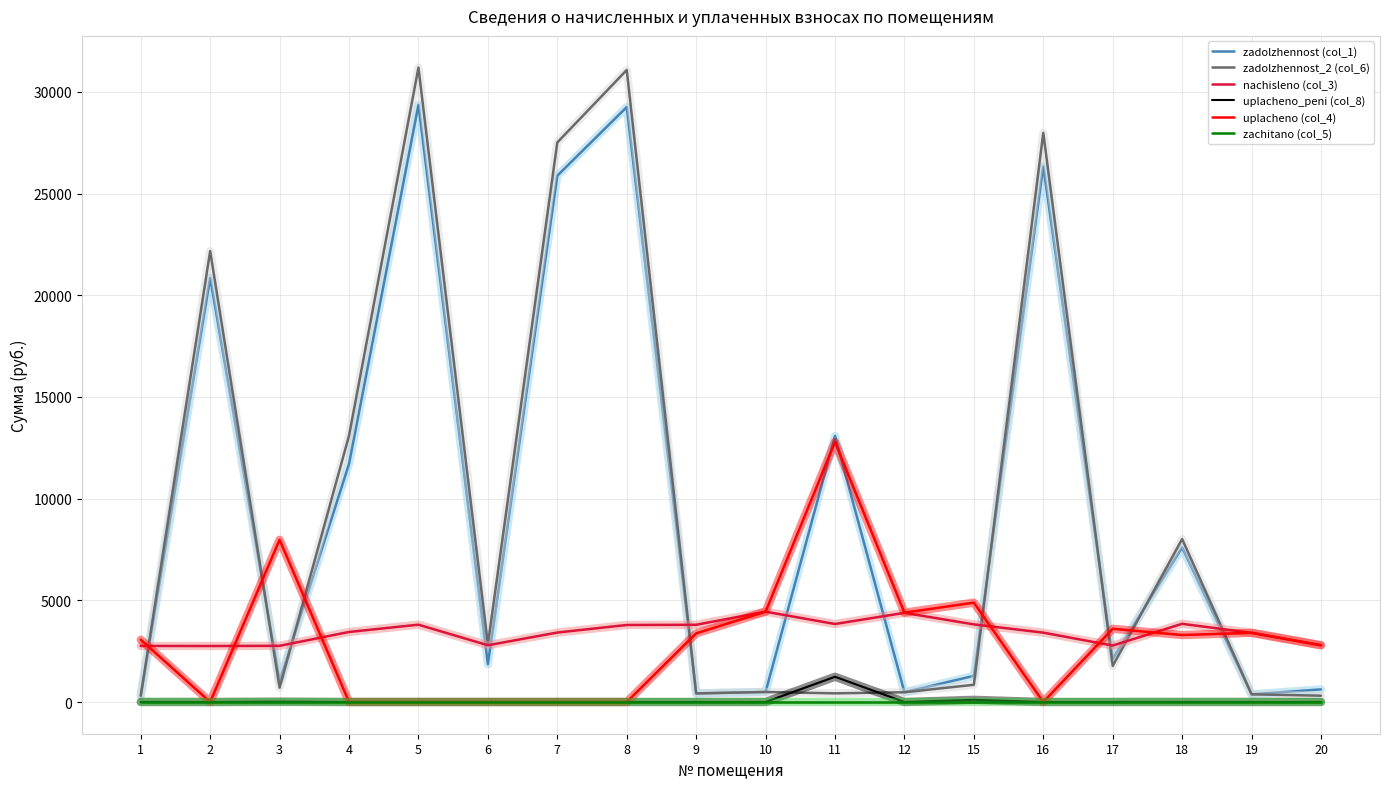

At which label is zadolzhennost (col_1) closest to 14834?

11